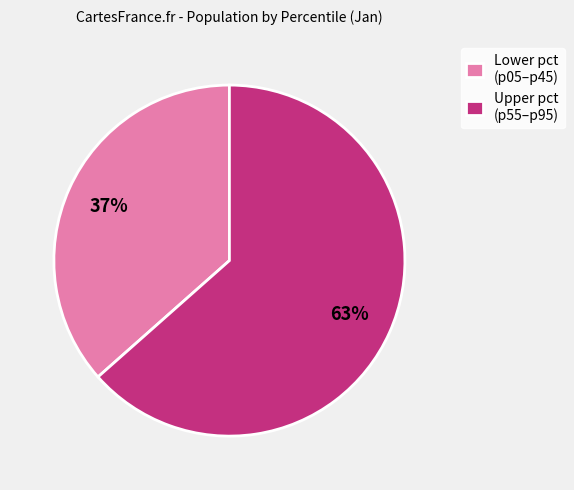

Rank the categories by value from lowest to highest.

Lower pct (p05–p45), Upper pct (p55–p95)